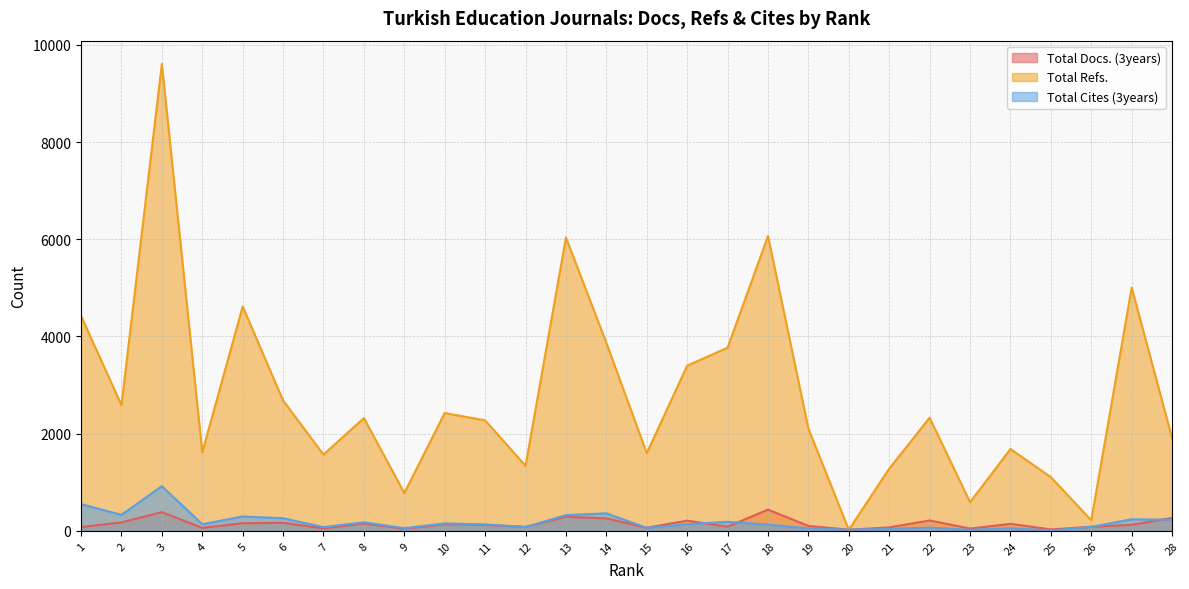

What is the difference between the highest and lowest values at 18?

5940